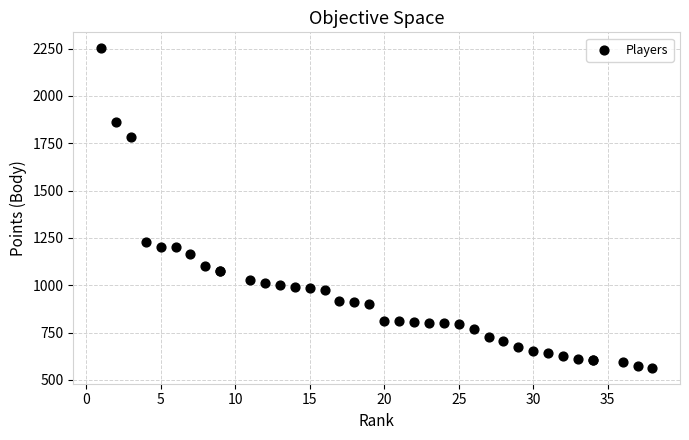

What Y value in the scatter plot is closest to 1408?

1228